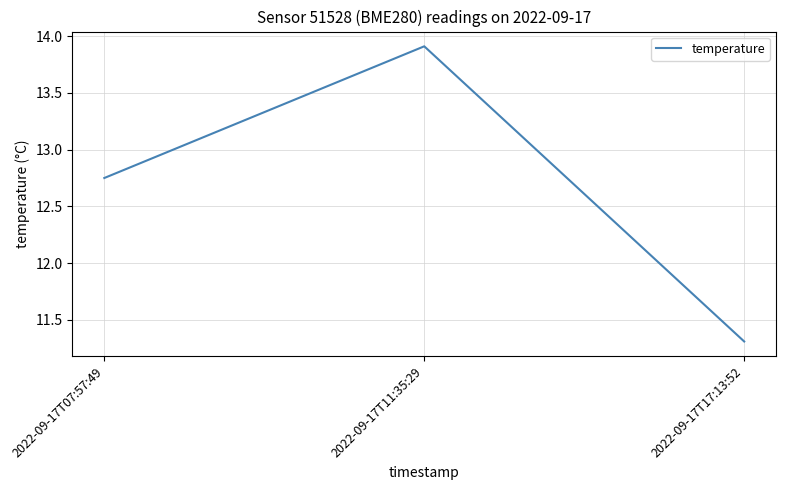

The chart shows a value of 4.5 at 2022-09-17T07:57:49. True or false?

False